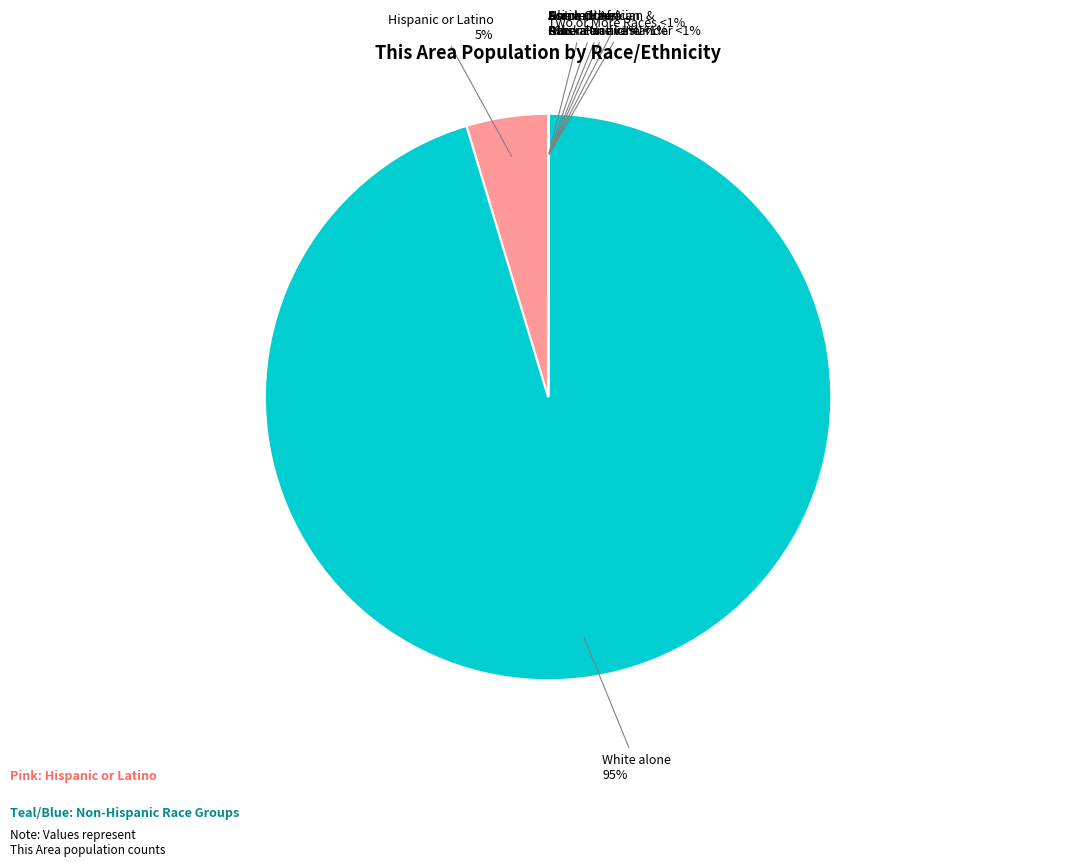

Does any single category account for the majority?

Yes